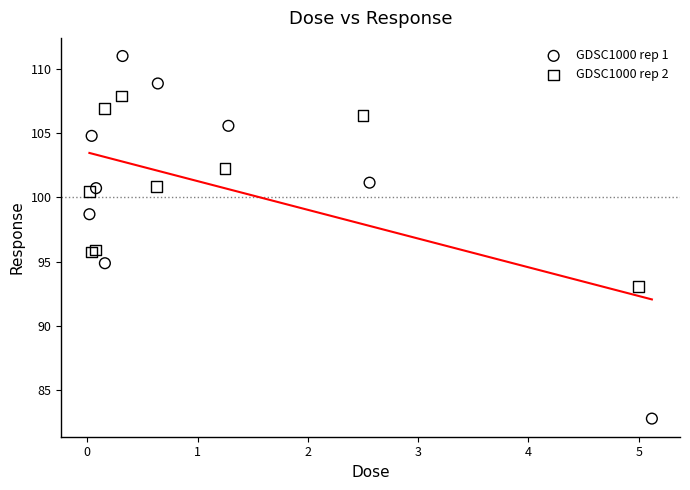

Which series contains the highest Y value?

GDSC1000 rep 1